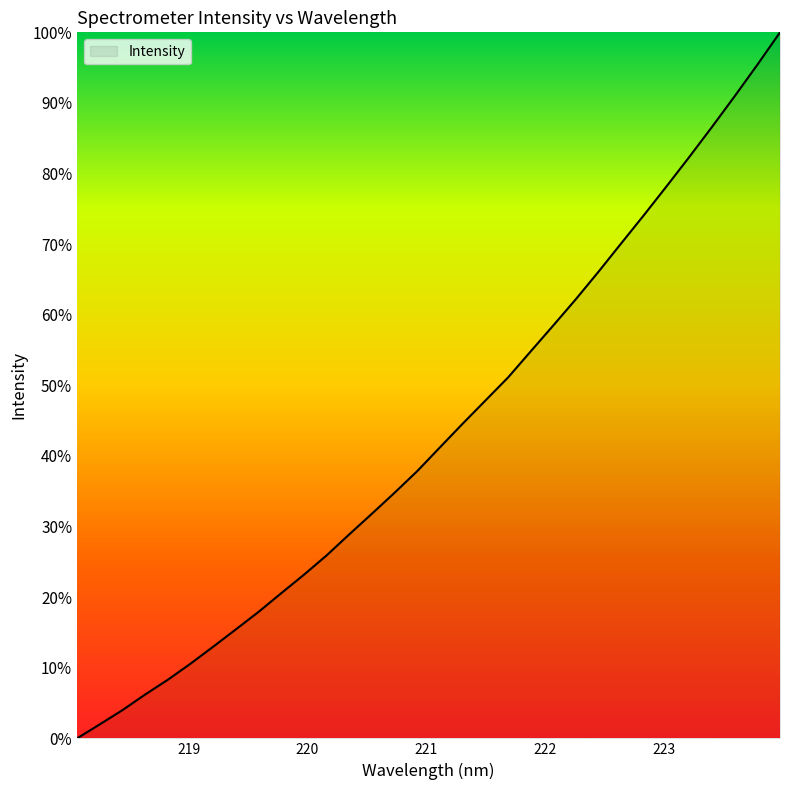

What is the average value?

43.3